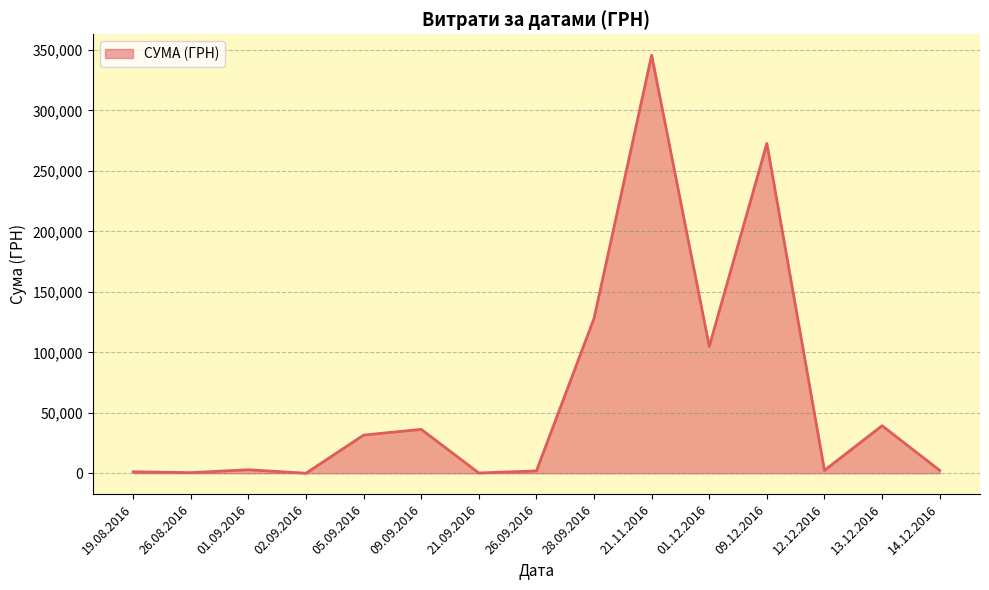

What is the maximum value shown in the chart?

345674.9